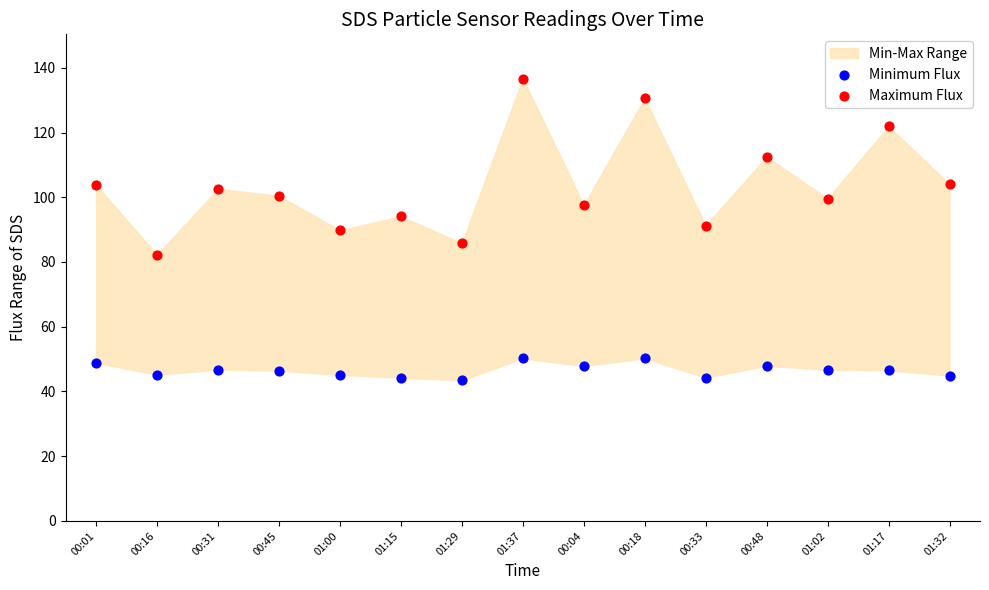

Across all data points, what is the range of Y values (max minus min)?

93.2